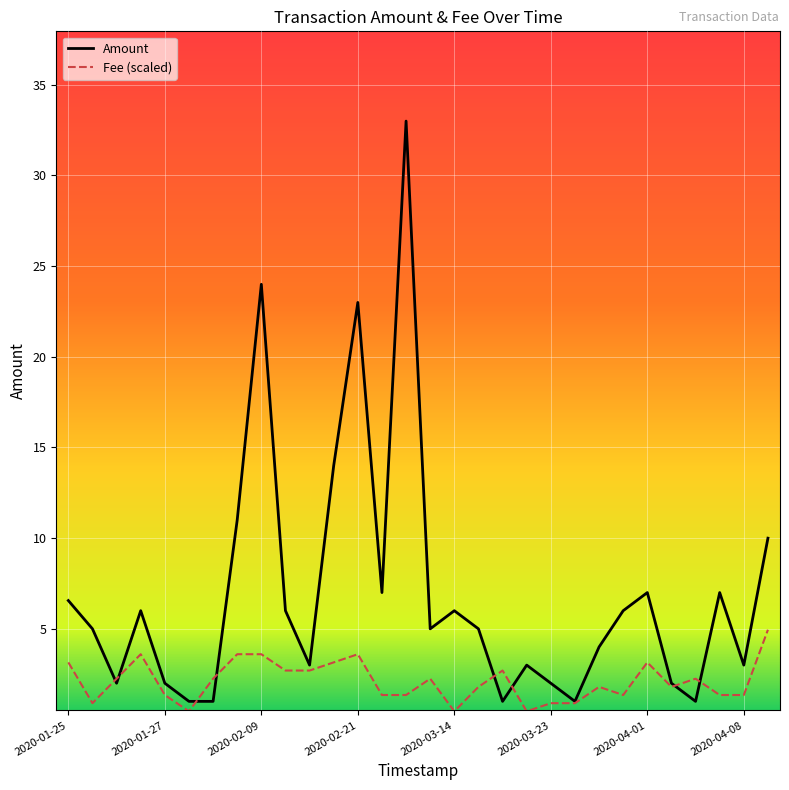

What is the average value of the Amount series?

6.9